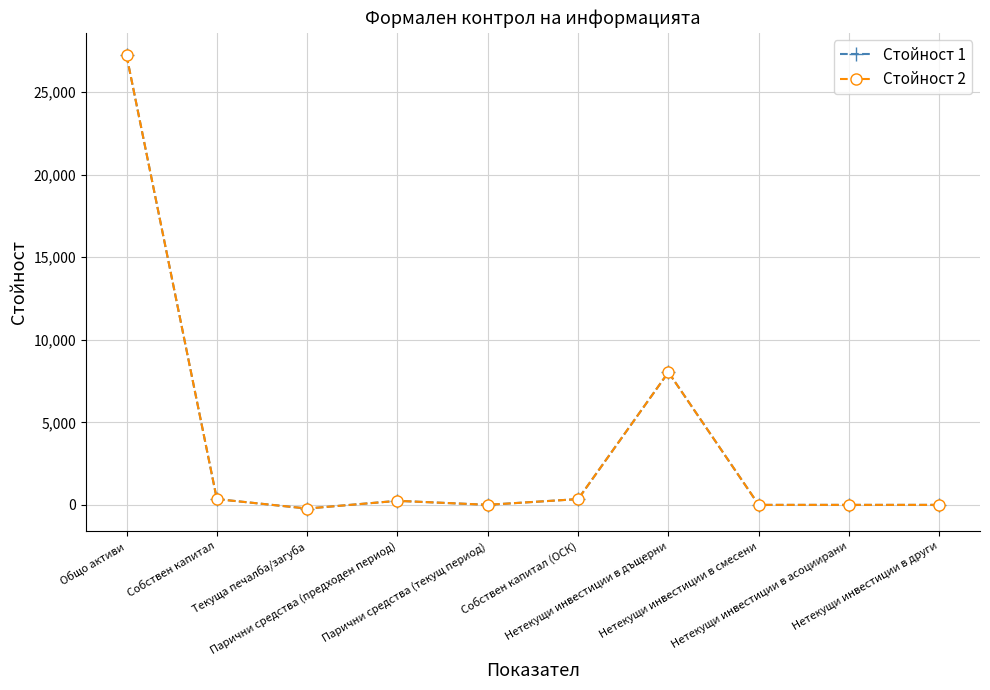

Is this an area chart (filled region under the line)?

No